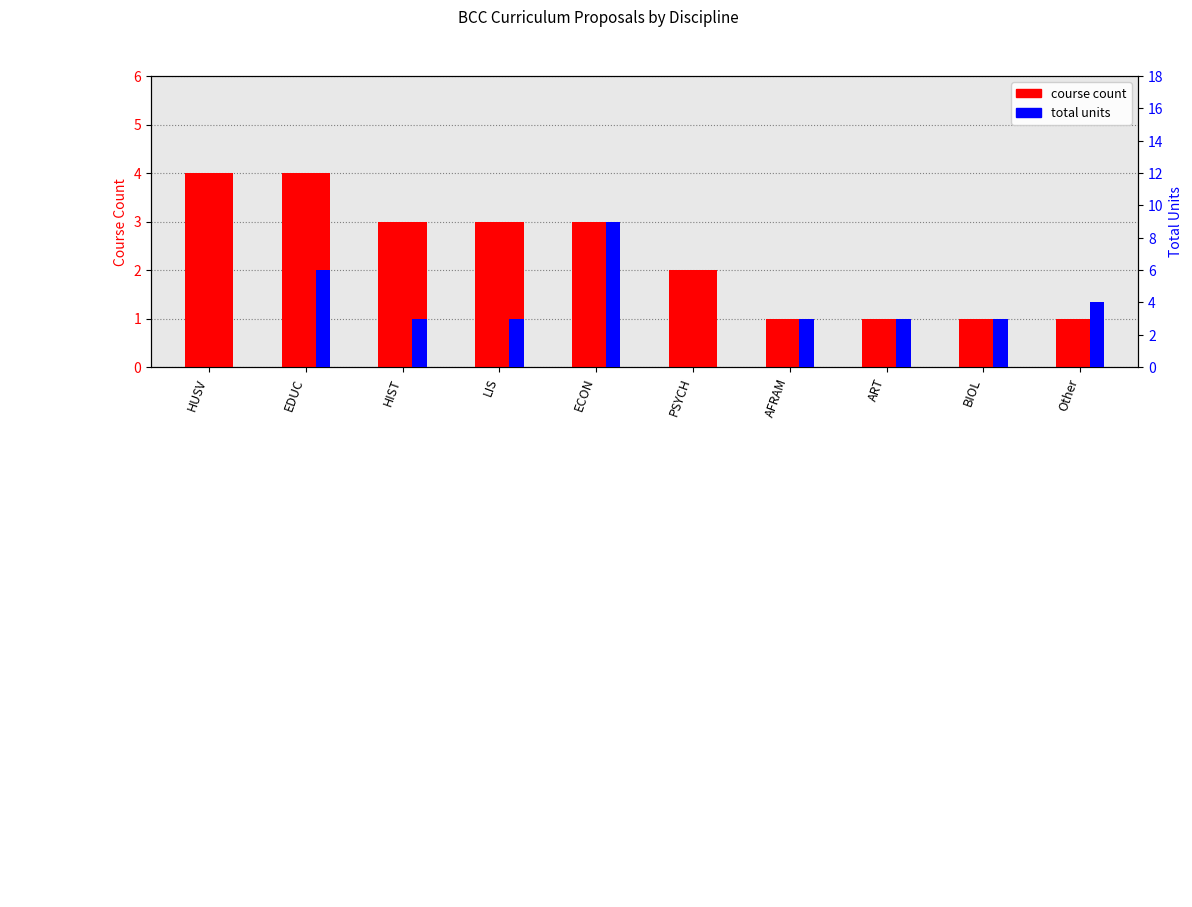

Are the bars grouped side by side (vs. stacked)?

Yes